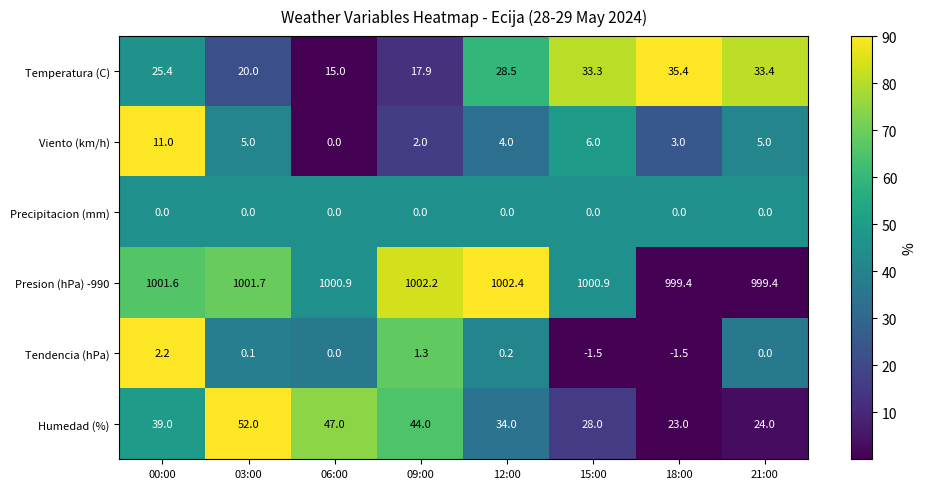

At which category is the sum across all series the highest?

00:00